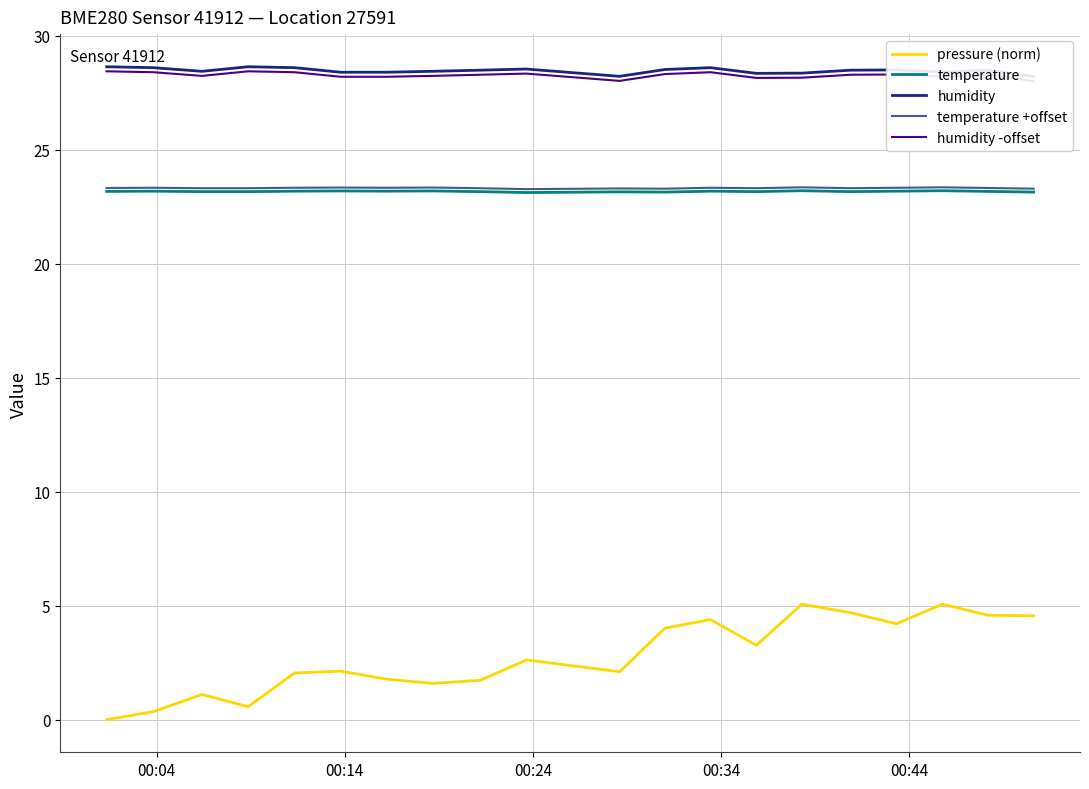

What is the lowest value of the humidity -offset series?

28.0